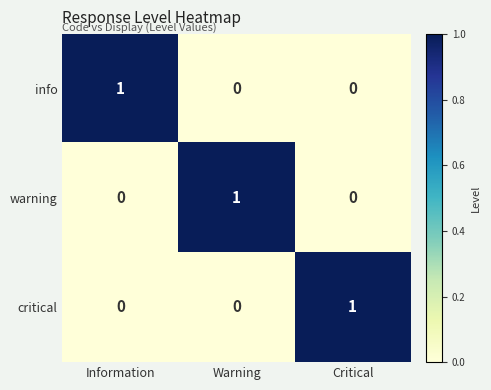

The value of critical at Information is 0. True or false?

True